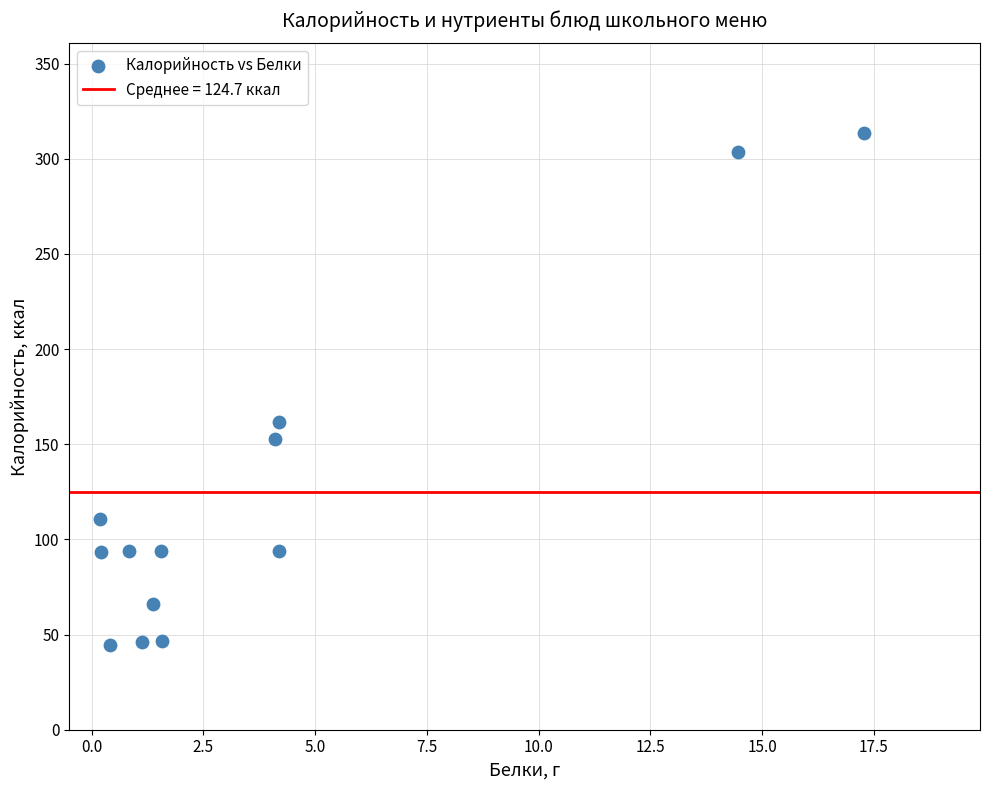

What Y value in the scatter plot is closest to 179?

161.5